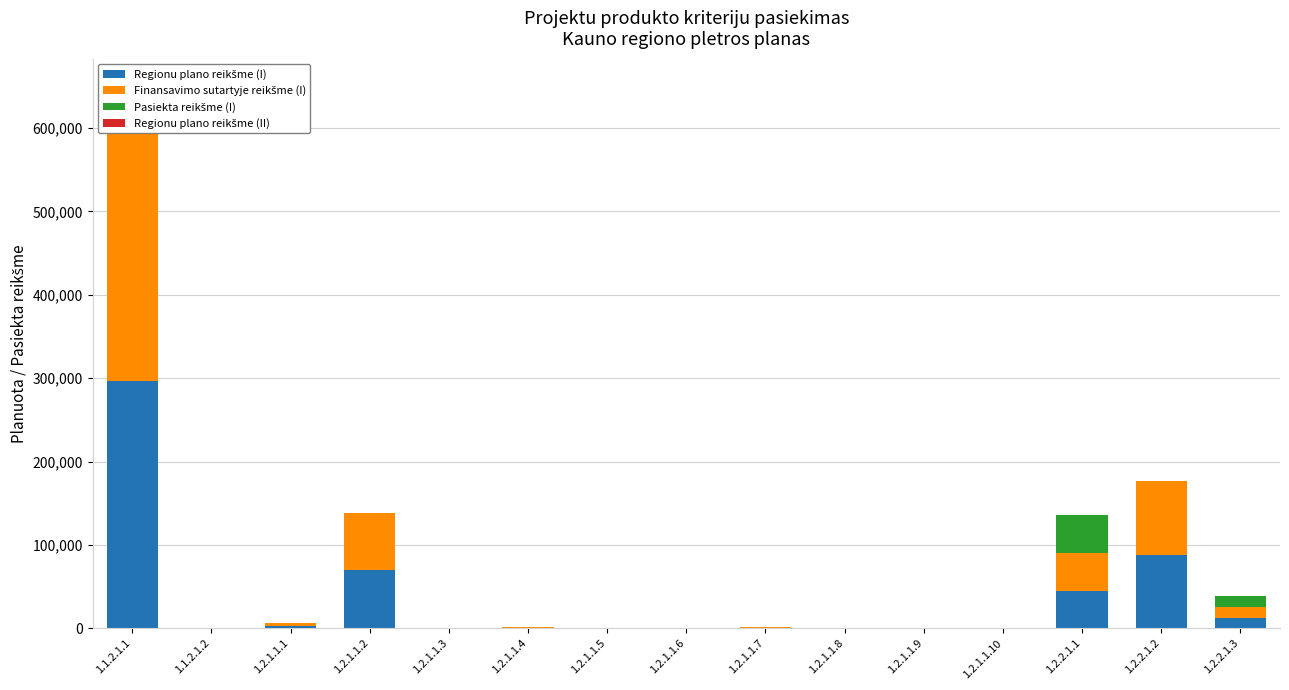

What is the label of the 3rd bar from the left?

1.2.1.1.1